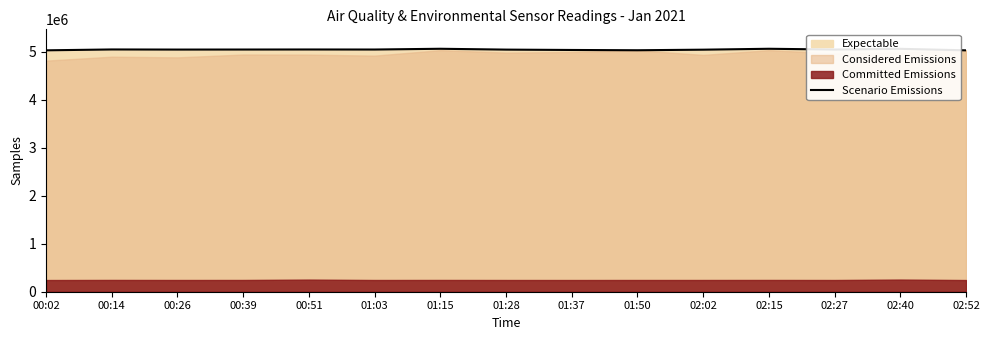

What position from the right is 02:15?

4